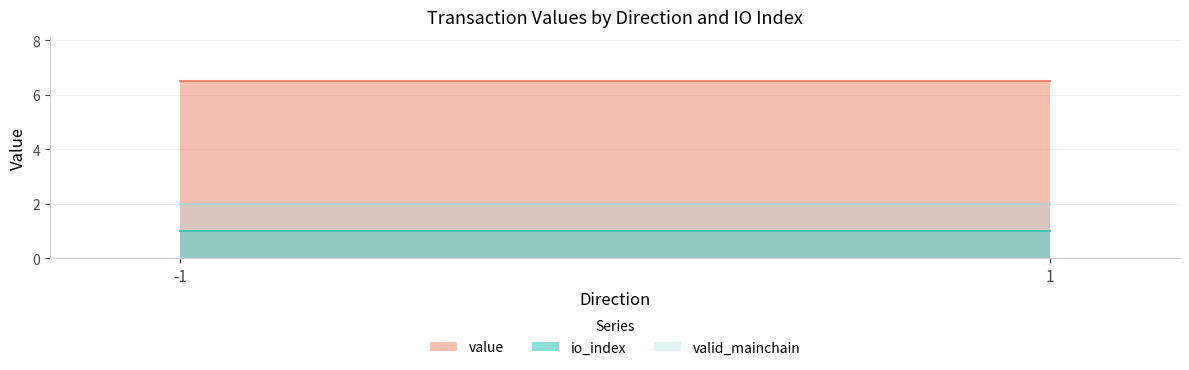

Which series has the widest spread of values?

value